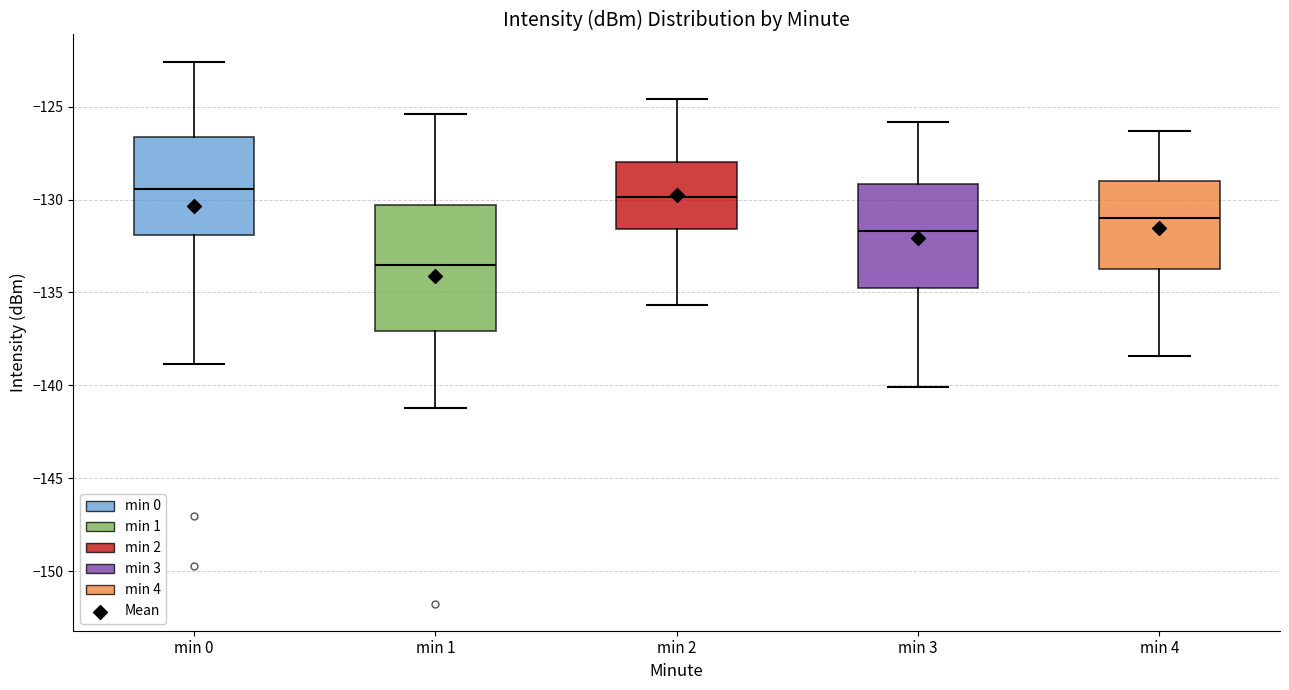

Reading left to right, read every box against the y-axis: the position of its median line, the range the box covers, and the ends of its whiskers. The values are not printed on the chart, so give them approximately, as read against the axis.

min 0: median -129.5, box -132.0 to -126.5, whiskers -139.0 to -122.5
min 1: median -133.5, box -137.0 to -130.5, whiskers -141.0 to -125.5
min 2: median -130.0, box -131.5 to -128.0, whiskers -135.5 to -124.5
min 3: median -131.5, box -134.5 to -129.0, whiskers -140.0 to -126.0
min 4: median -131.0, box -133.5 to -129.0, whiskers -138.5 to -126.5